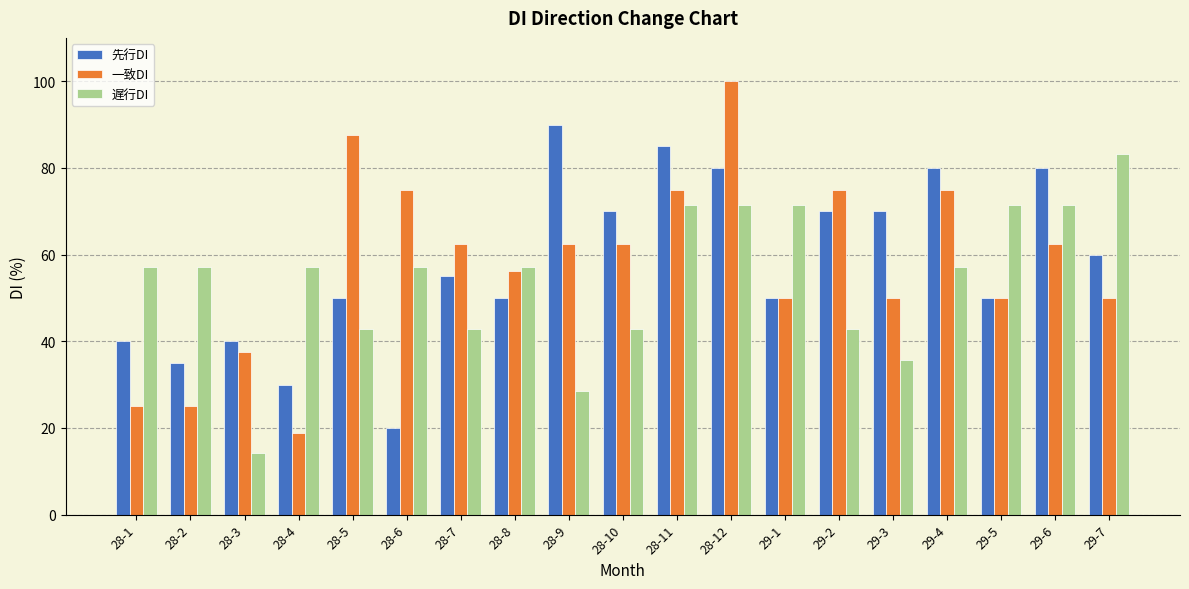

The 遅行DI series shows 57.1 at 29-4. True or false?

True